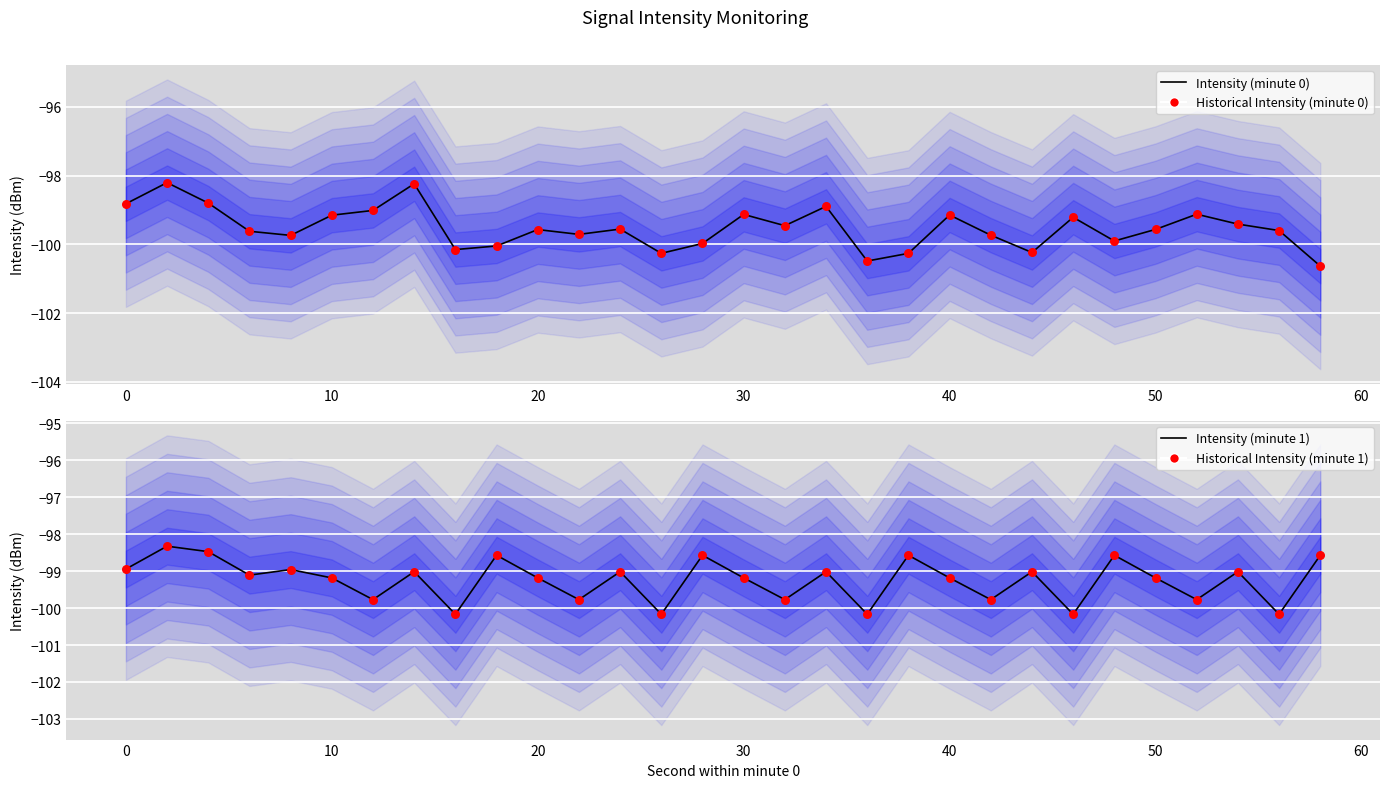

What is the total value across all series at 50?

-397.6